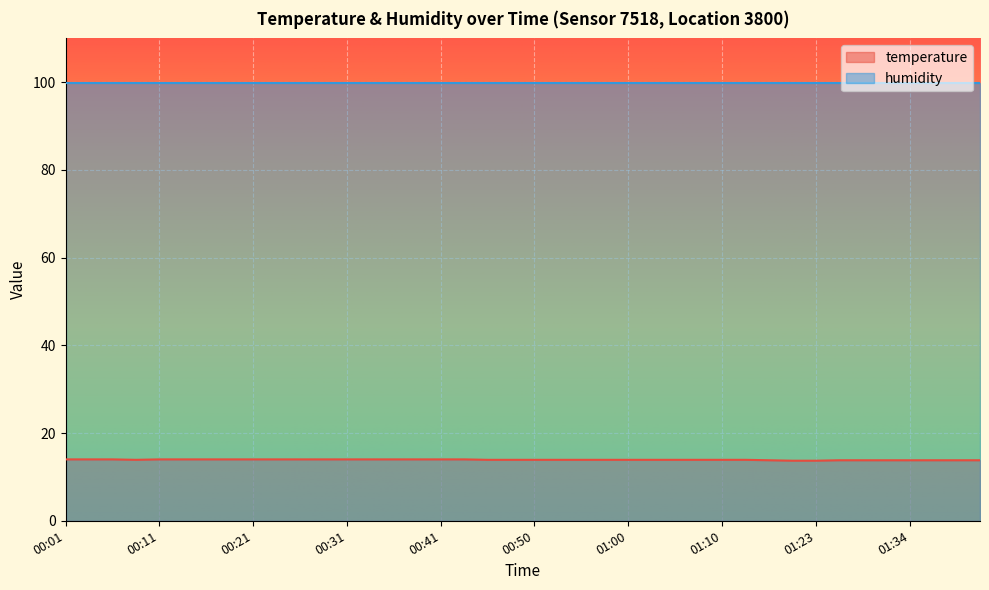

What is the sum of all values?

556.5